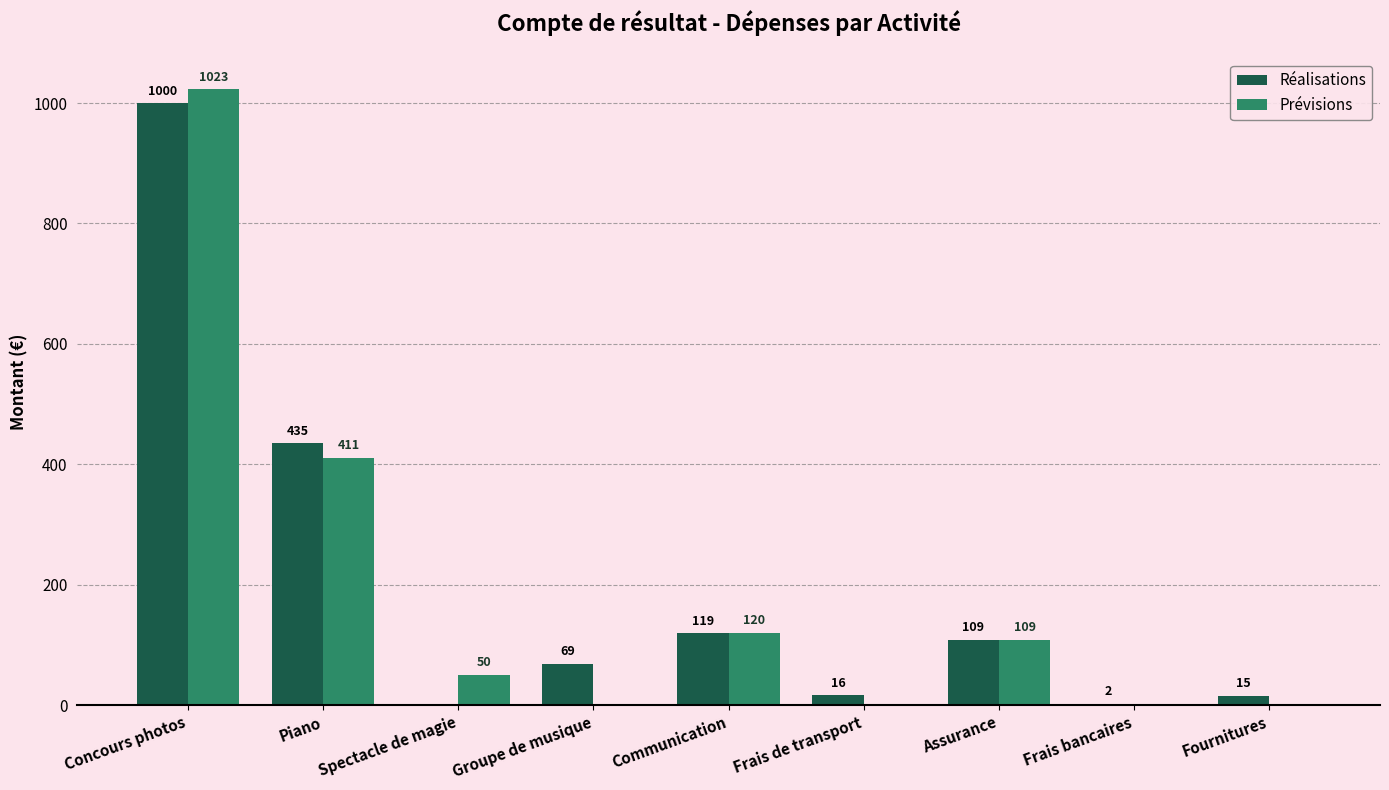

At which label is Réalisations closest to 499?

Piano